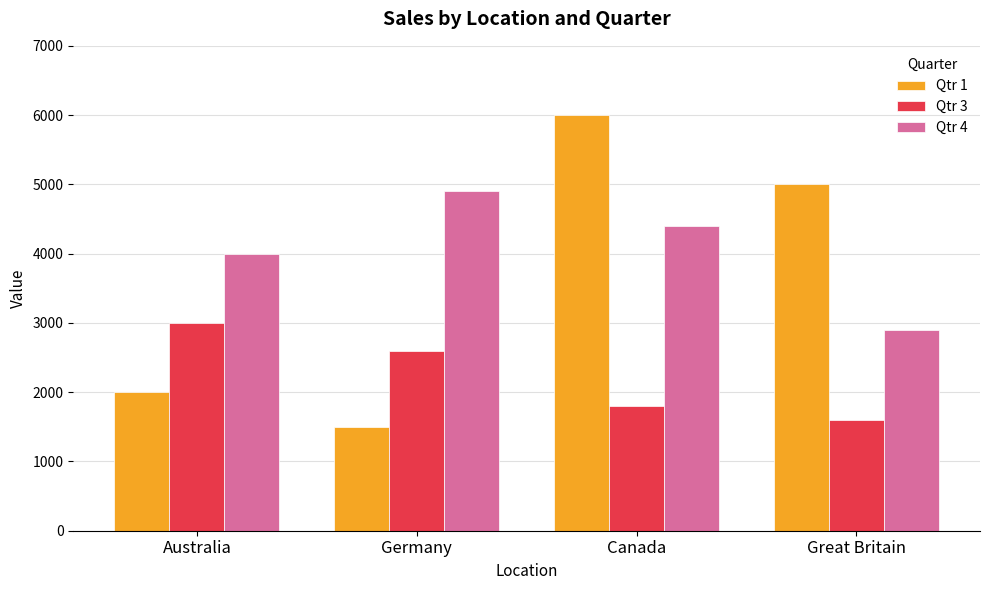

How many Qtr 3 values are between 1800 and 3000?

3